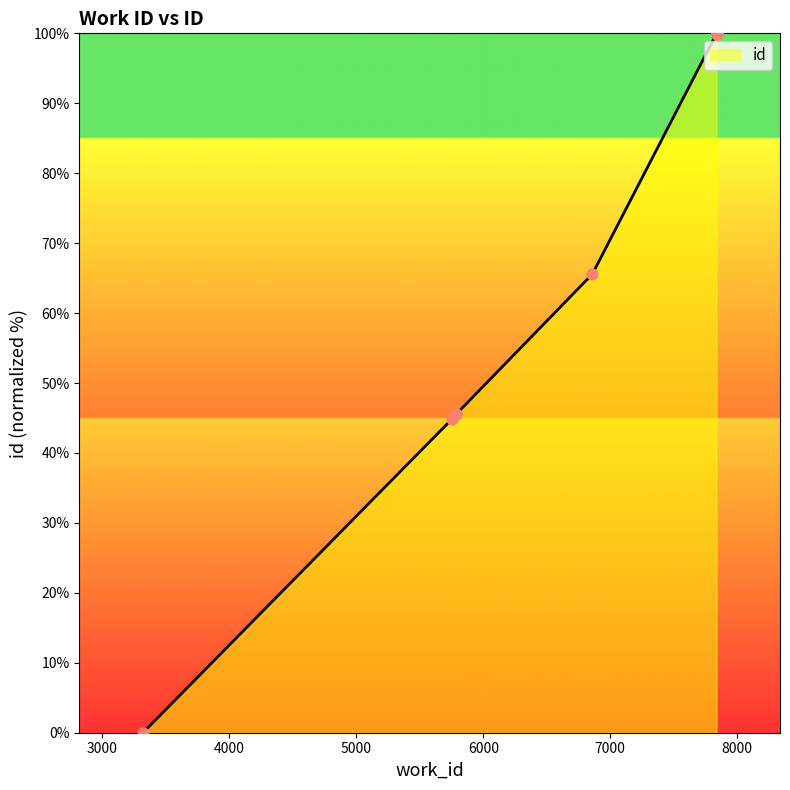

What is the change in value from 5787 to 7837?

+54.5